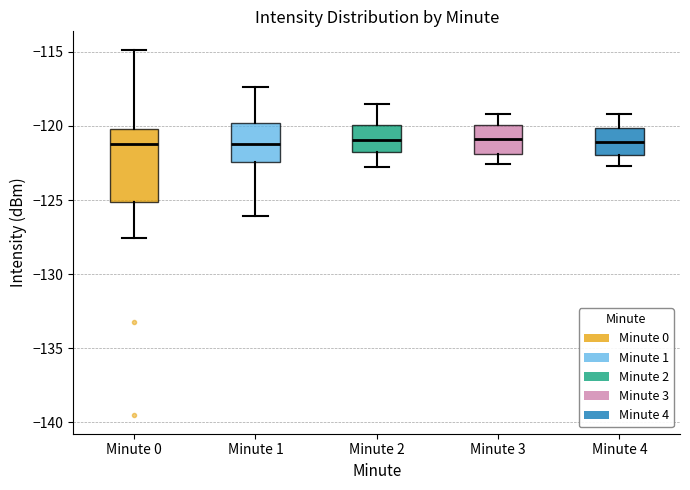

Comparing the boxes themselves (not the whiskers), which one is the tallest?

Minute 0